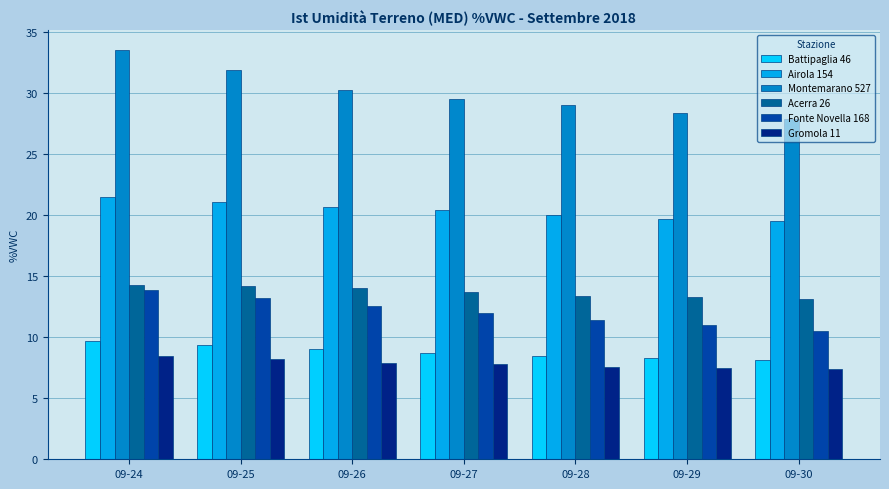

Is the value of Gromola 11 at 09-30 greater than the value of Fonte Novella 168 at 09-24?

No